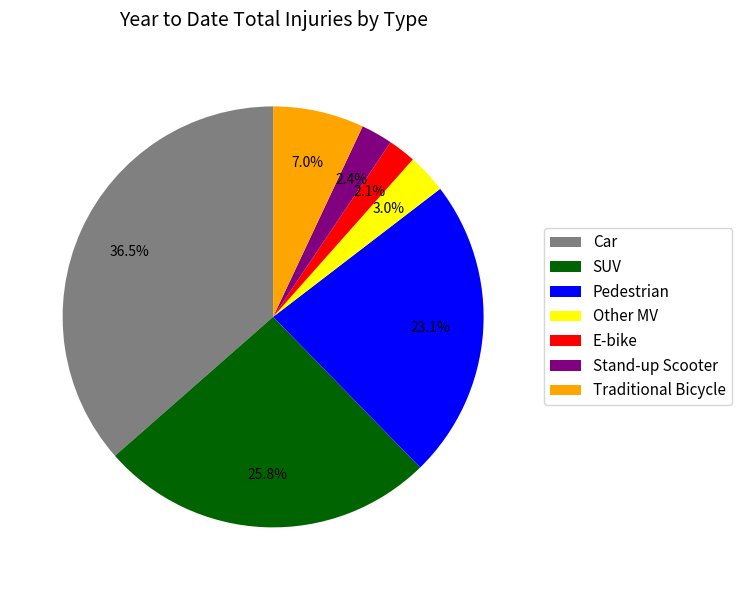

How many slices are in this pie chart?

7